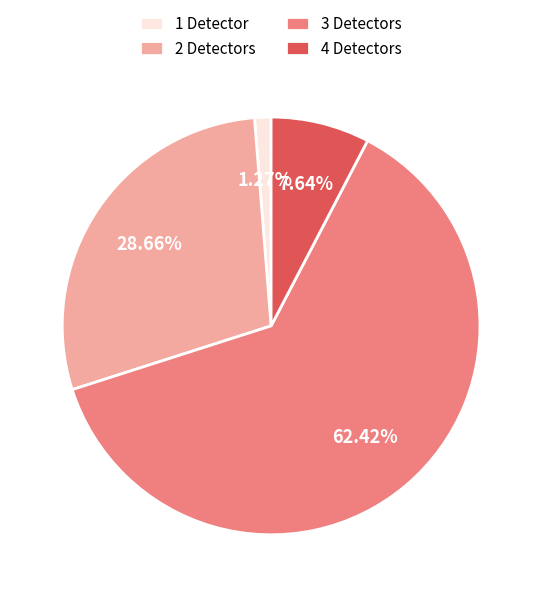

How many slices are in this pie chart?

4